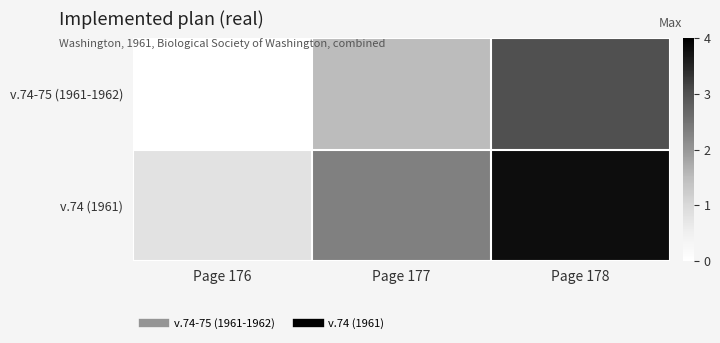

Reading right to left, list all the values displayed in this chart.

v.74-75 (1961-1962): Page 178=3.0	Page 177=1.5	Page 176=0.0
v.74 (1961): Page 178=3.8	Page 177=2.3	Page 176=0.8